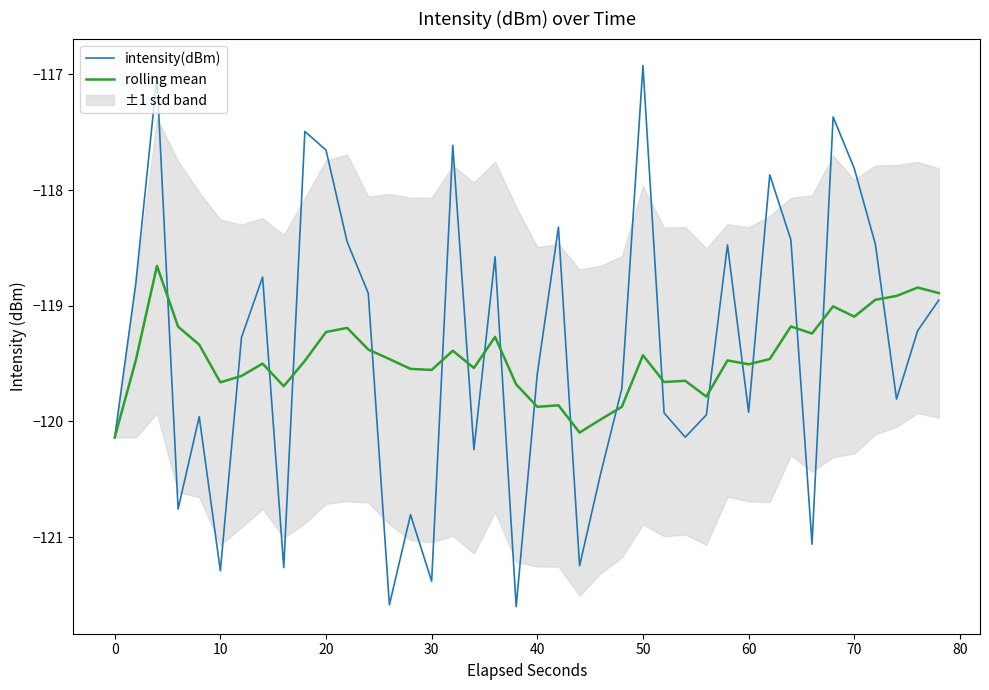

What is the lowest value of the rolling mean series?

-120.1